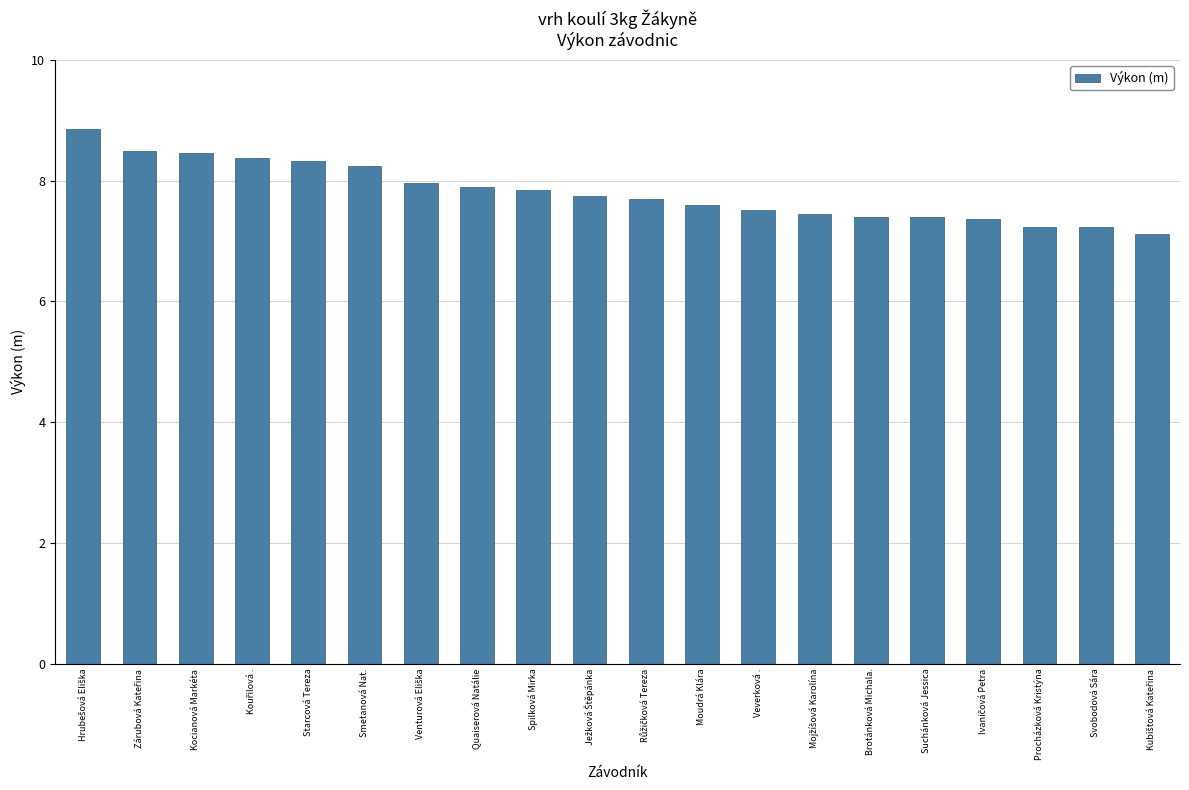

Is it true that the value at Quaiserová Natálie is 13.0?

False